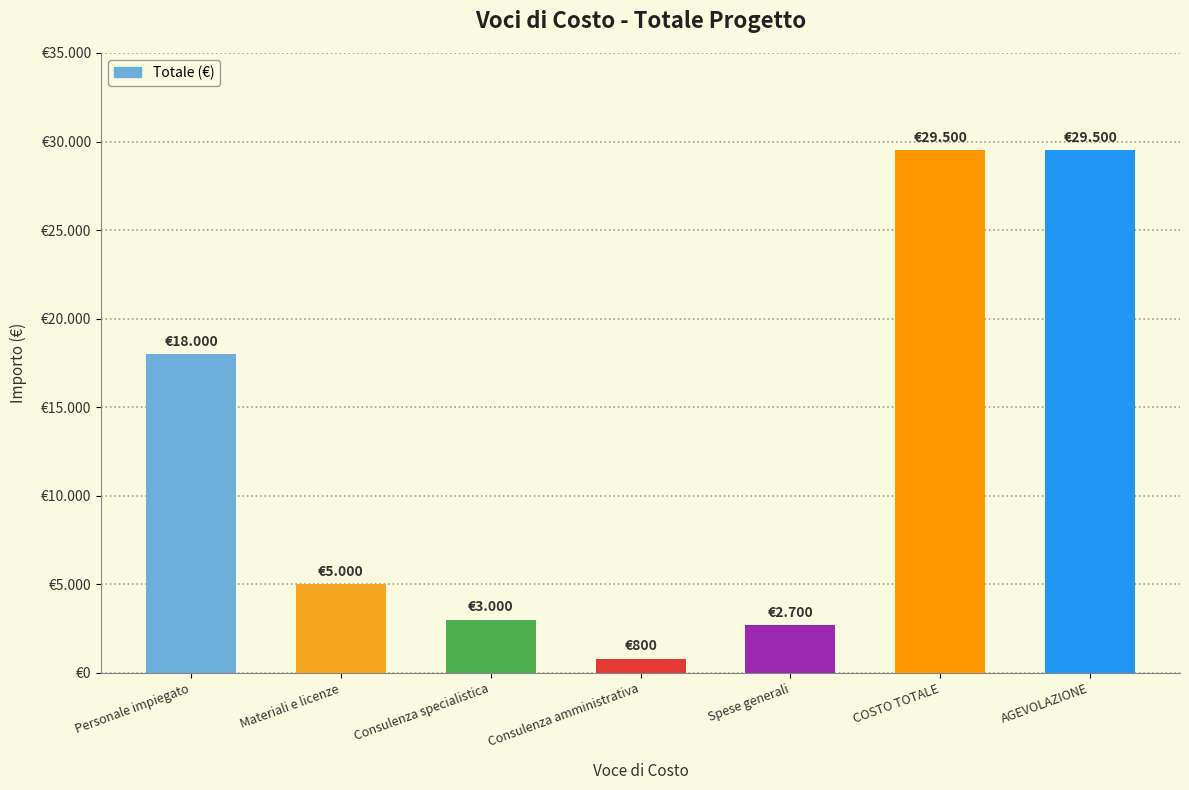

What is the average value?

12643